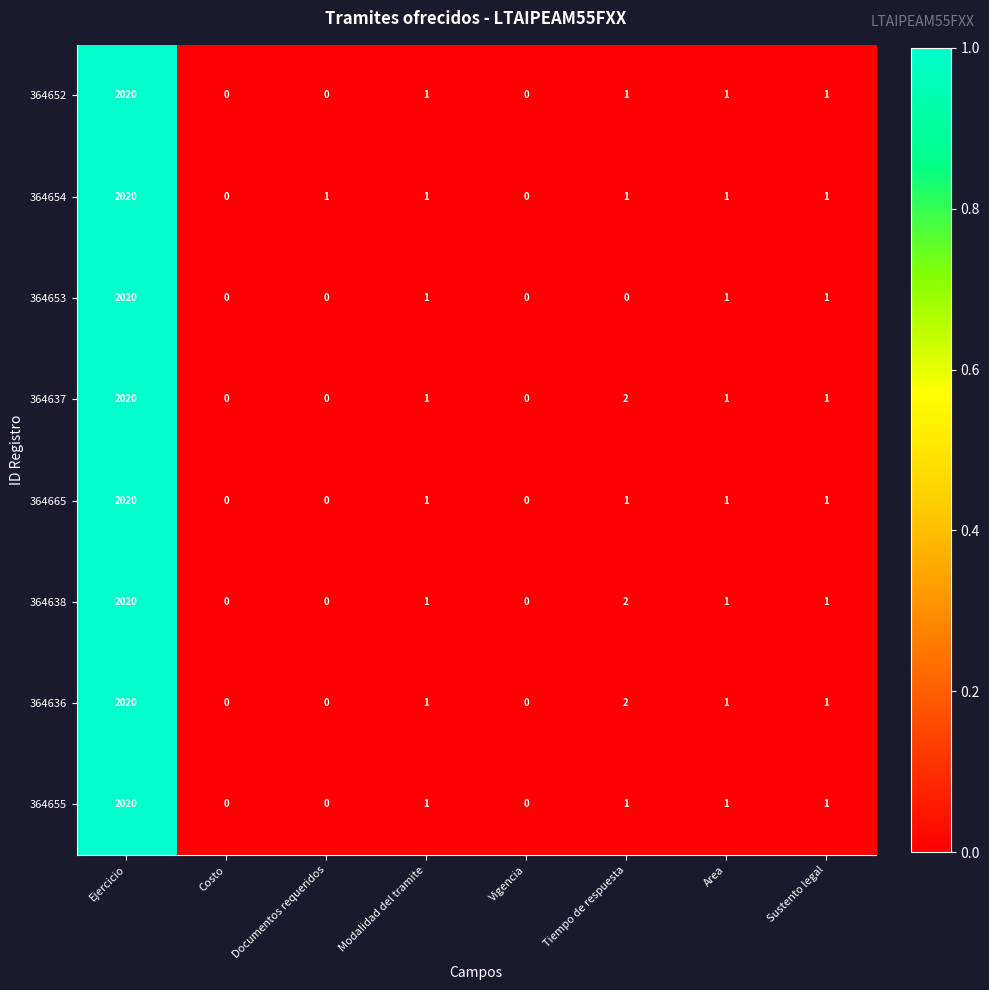

At which category is the sum across all series the highest?

Ejercicio